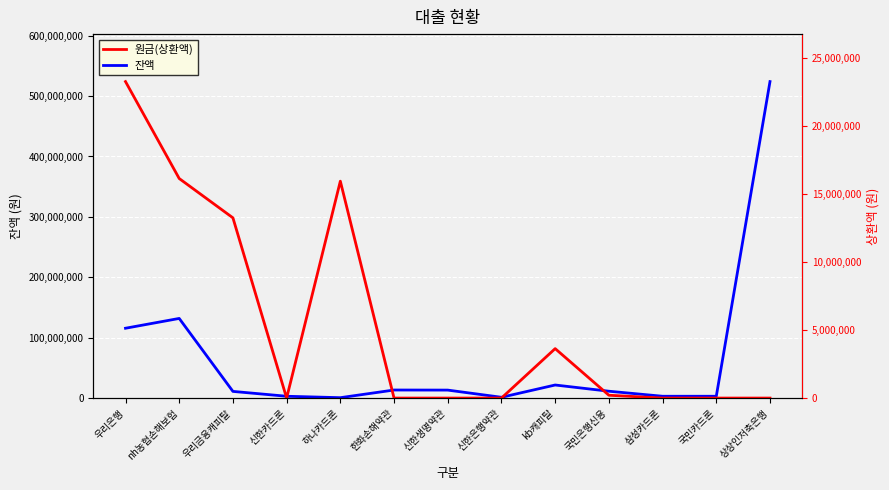

Between which two adjacent categories do 잔액 and 원금(상환액) first intersect?

nh농협손해보험 and 우리금융캐피탈